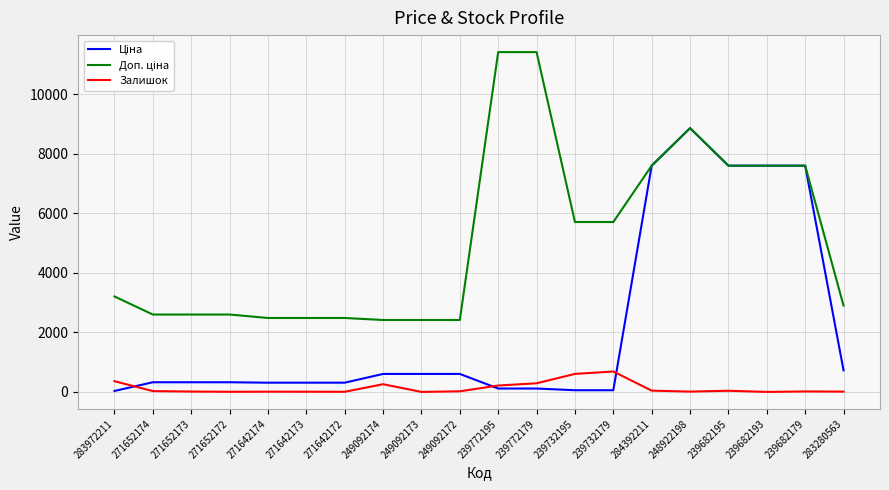

What is the greatest value displayed?

11410.0